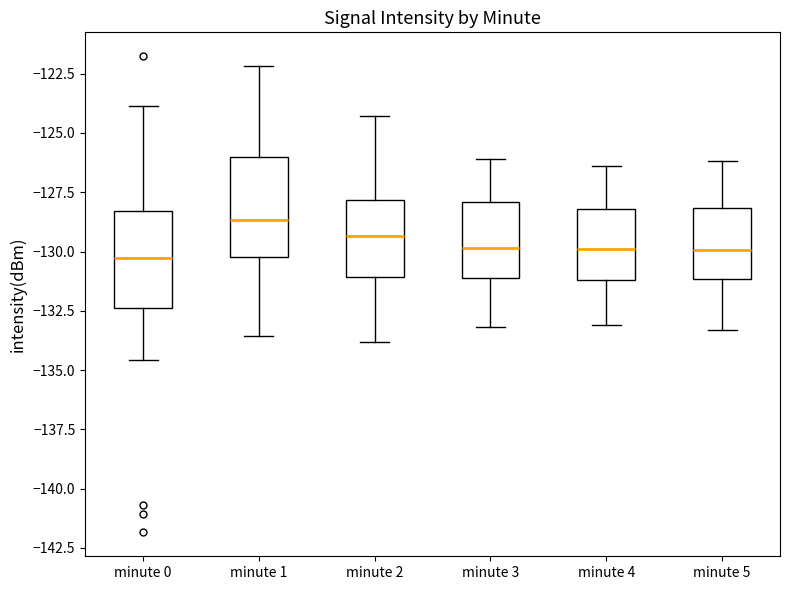

Reading left to right, transcribe this box plot: for each box, give where its median line is, the range the box spans, and where its two whiskers end, as read against the y-axis. The values are not printed on the chart, so give them approximately, as read against the axis.

minute 0: median -130.5, box -132.5 to -128.5, whiskers -134.5 to -124.0
minute 1: median -128.5, box -130.0 to -126.0, whiskers -133.5 to -122.0
minute 2: median -129.5, box -131.0 to -128.0, whiskers -134.0 to -124.5
minute 3: median -130.0, box -131.0 to -128.0, whiskers -133.0 to -126.0
minute 4: median -130.0, box -131.0 to -128.0, whiskers -133.0 to -126.5
minute 5: median -130.0, box -131.0 to -128.0, whiskers -133.5 to -126.0